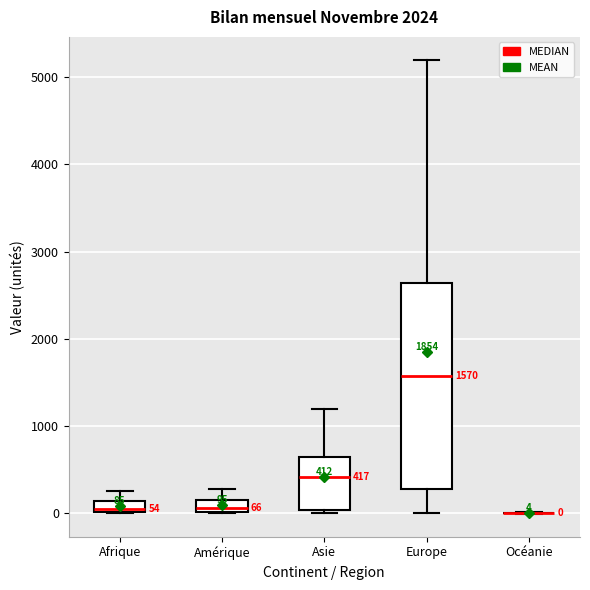

Which box is the tallest, from its lower edge to its upper edge?

Europe